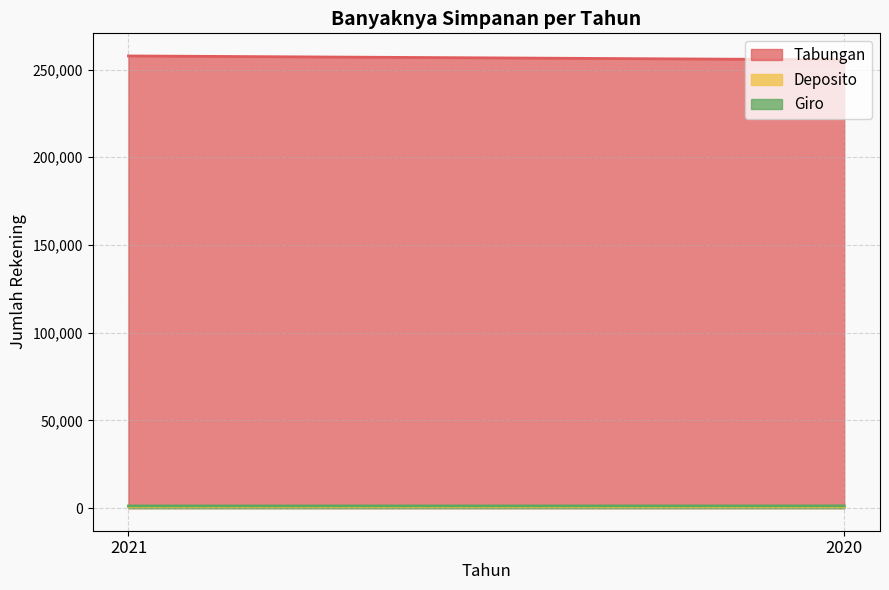

What is the average value of the Giro series?

1249